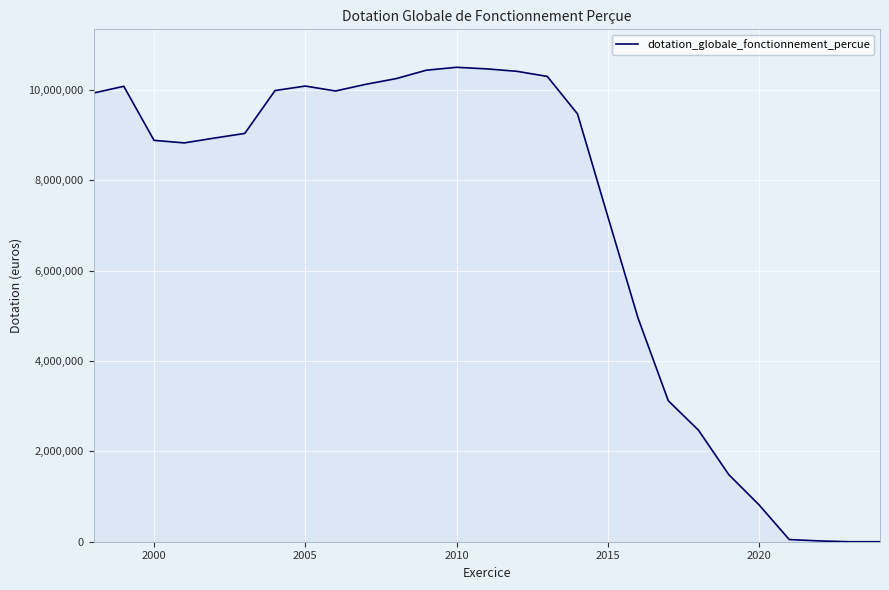

What is the greatest value displayed?

10496409